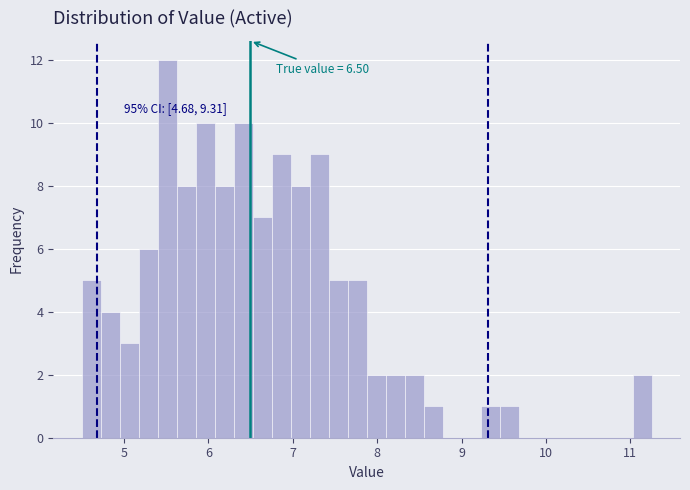

Read against the x-axis, roughly where is the centre of the tallest bar?

5.5